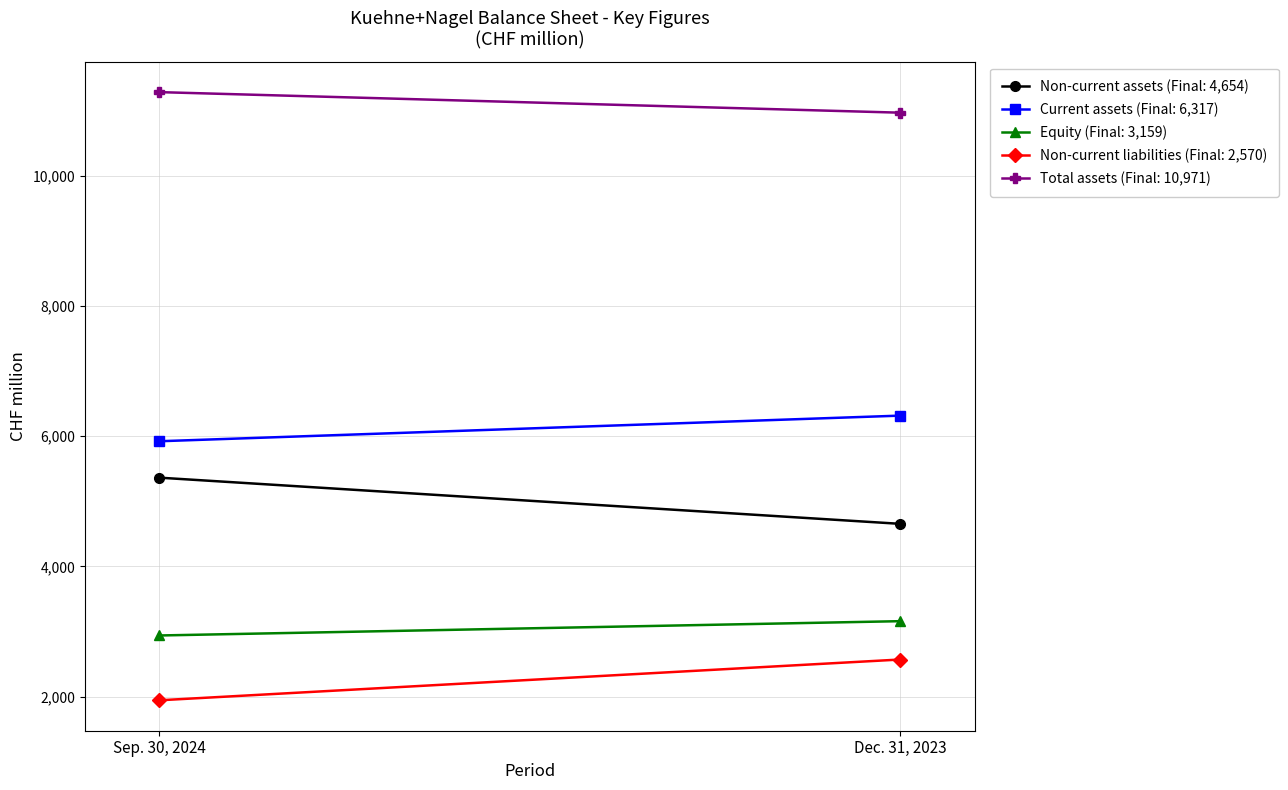

At how many categories does at least one series exceed 7809?

2